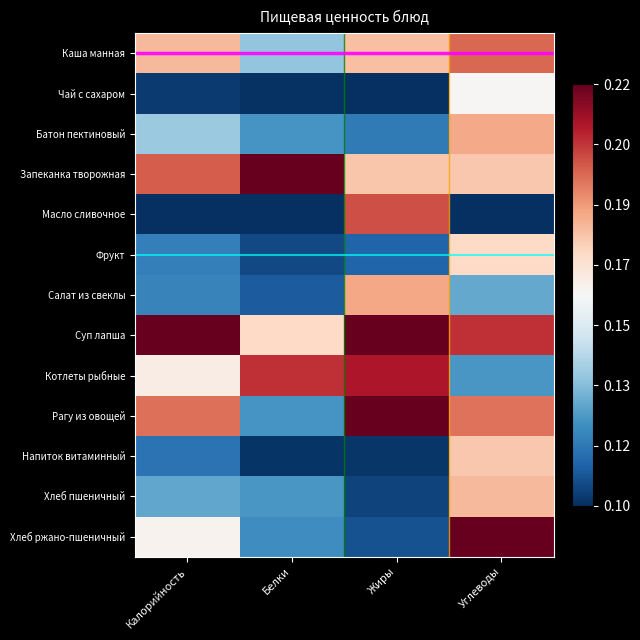

List the series in order of their peak value, highest first.

Запеканка творожная, Суп лапша, Рагу из овощей, Хлеб ржано-пшеничный, Котлеты рыбные, Масло сливочное, Каша манная, Салат из свеклы, Батон пектиновый, Хлеб пшеничный, Напиток витаминный, Фрукт, Чай с сахаром